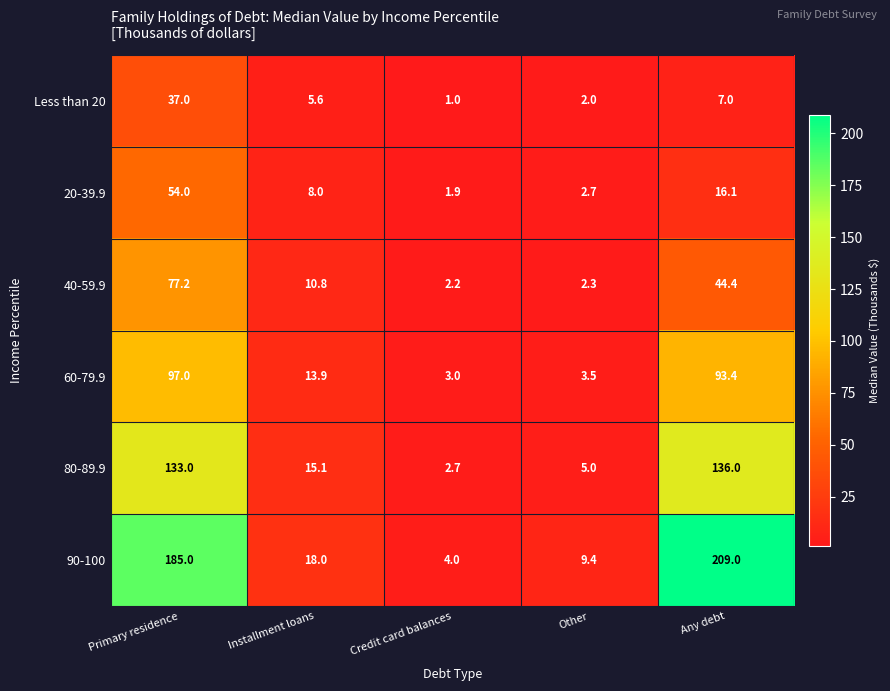

At Other, list the series in order from smallest to largest.

Less than 20, 40-59.9, 20-39.9, 60-79.9, 80-89.9, 90-100